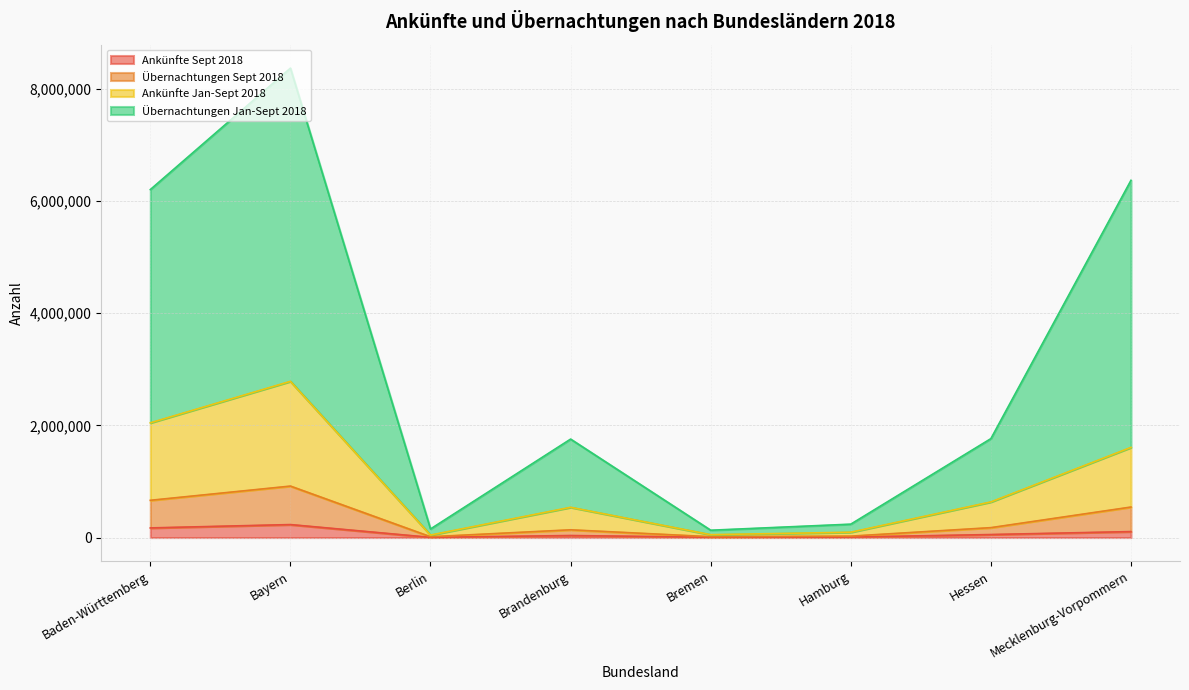

True or false: Übernachtungen Sept 2018 and Ankünfte Sept 2018 cross at least once.

False